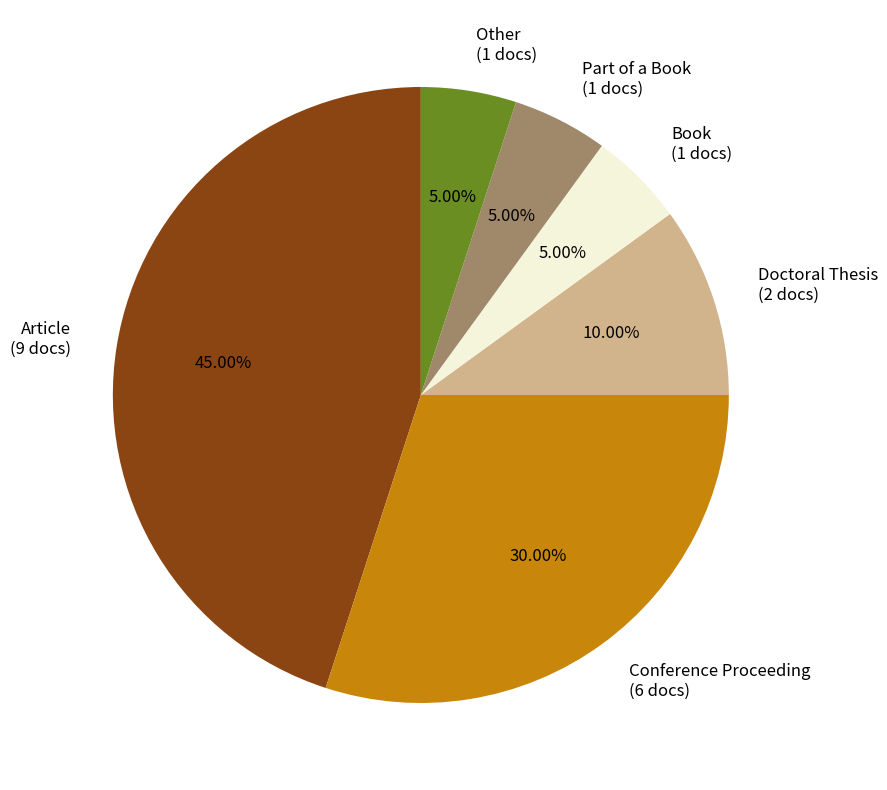

Is there a majority slice in this chart?

No